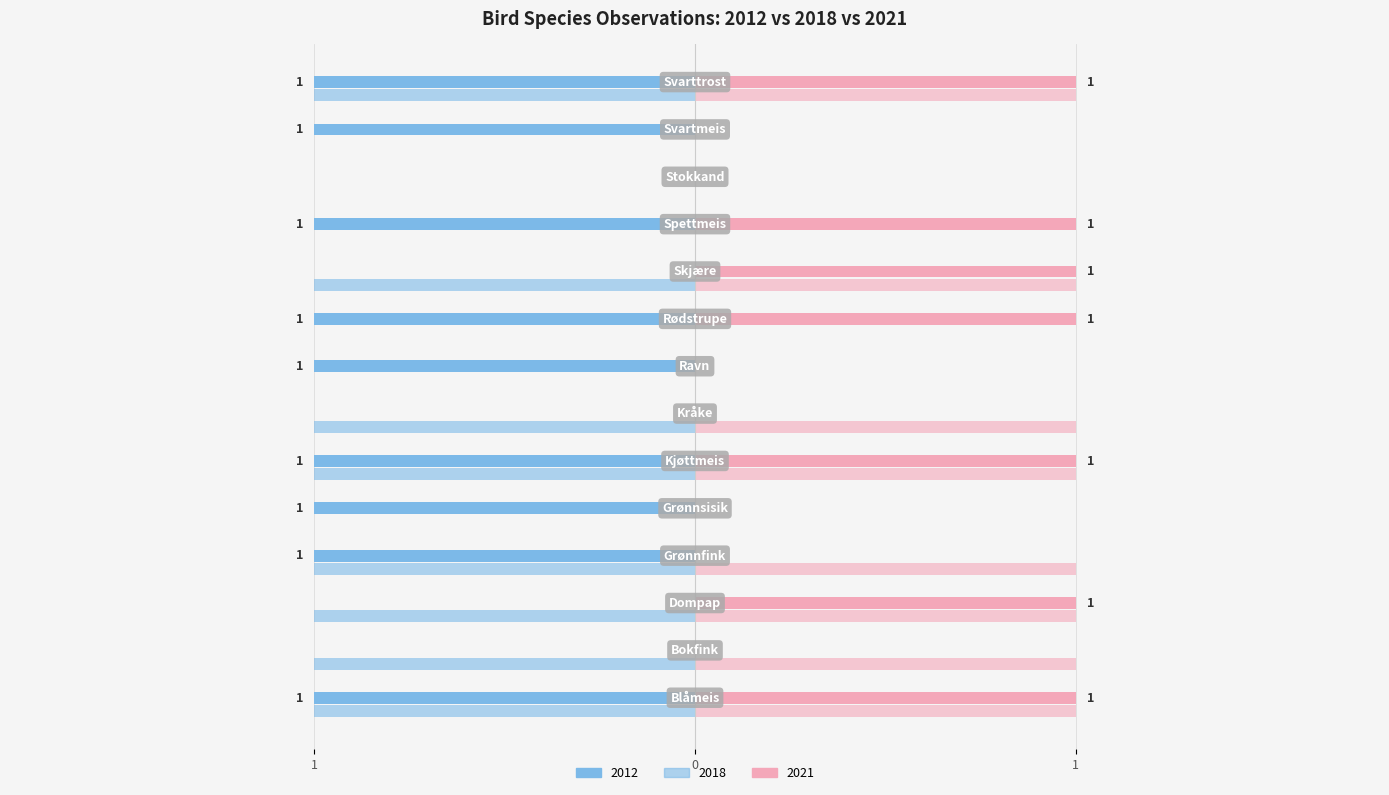

The 2018 (left) series shows 0 at 6. True or false?

False